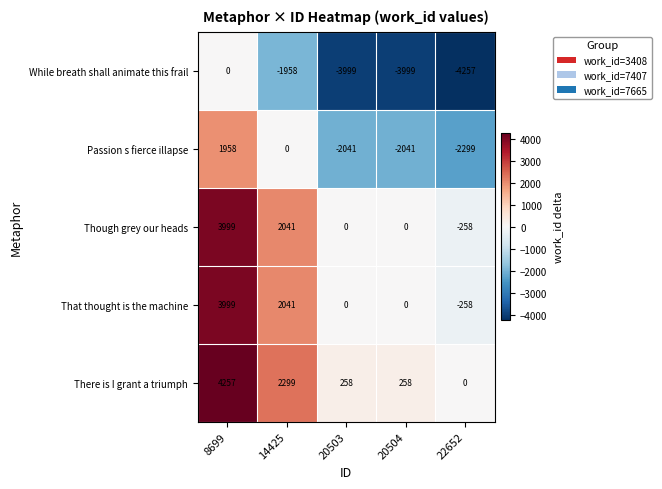

What is the spread (max minus min) of values at 20503?

4257